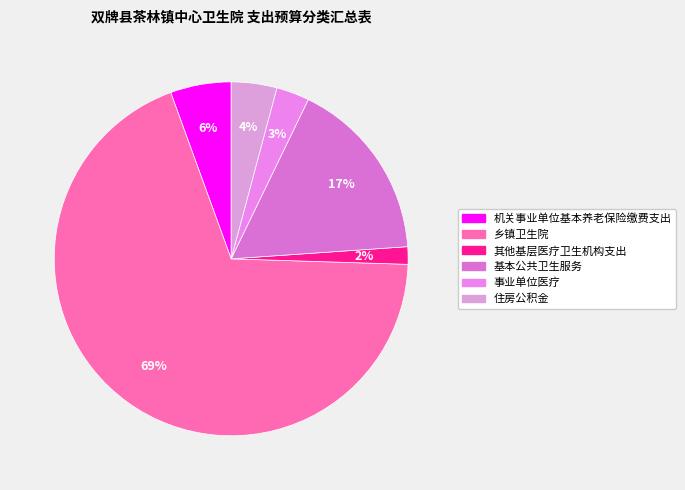

How many slices are in this pie chart?

6